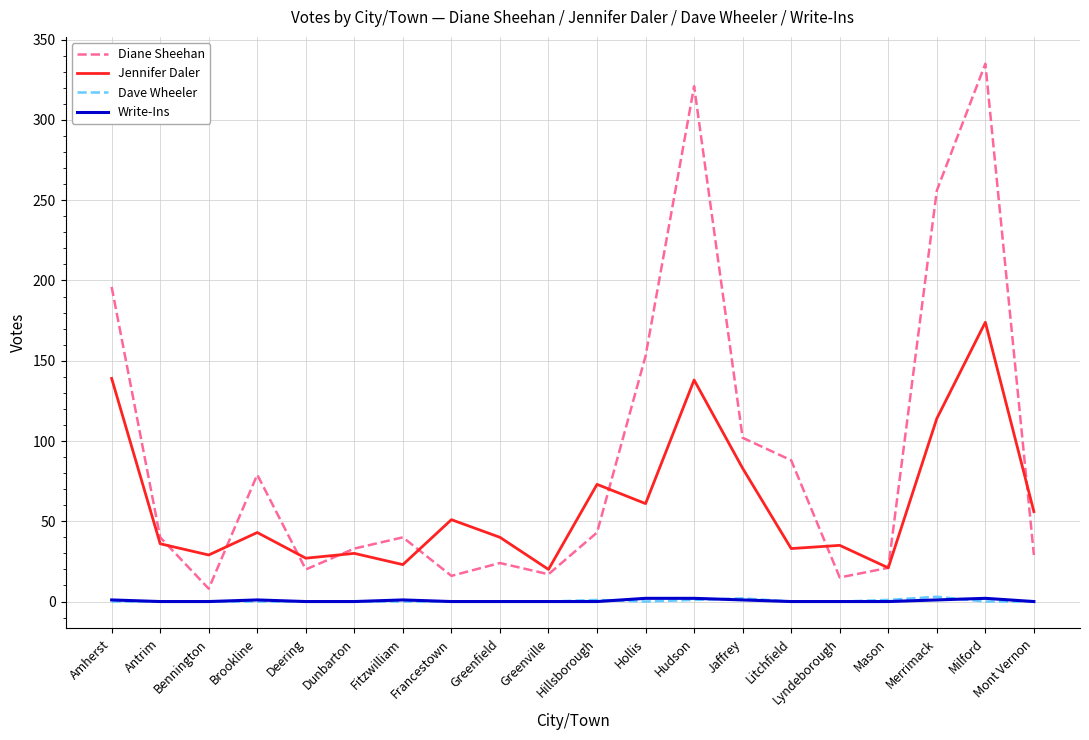

The value of Jennifer Daler at Mont Vernon is 56. True or false?

True